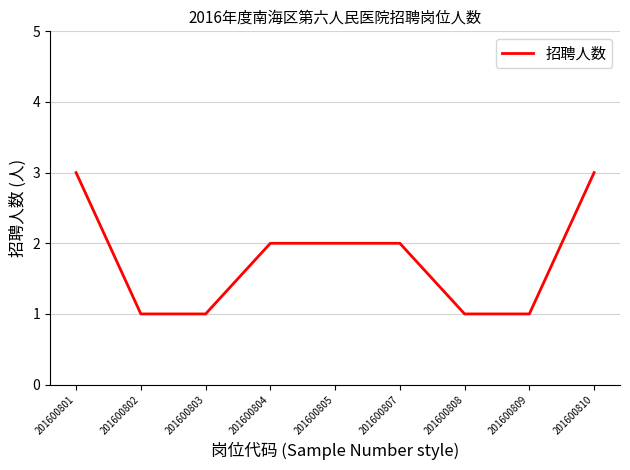

What is the maximum value shown in the chart?

3